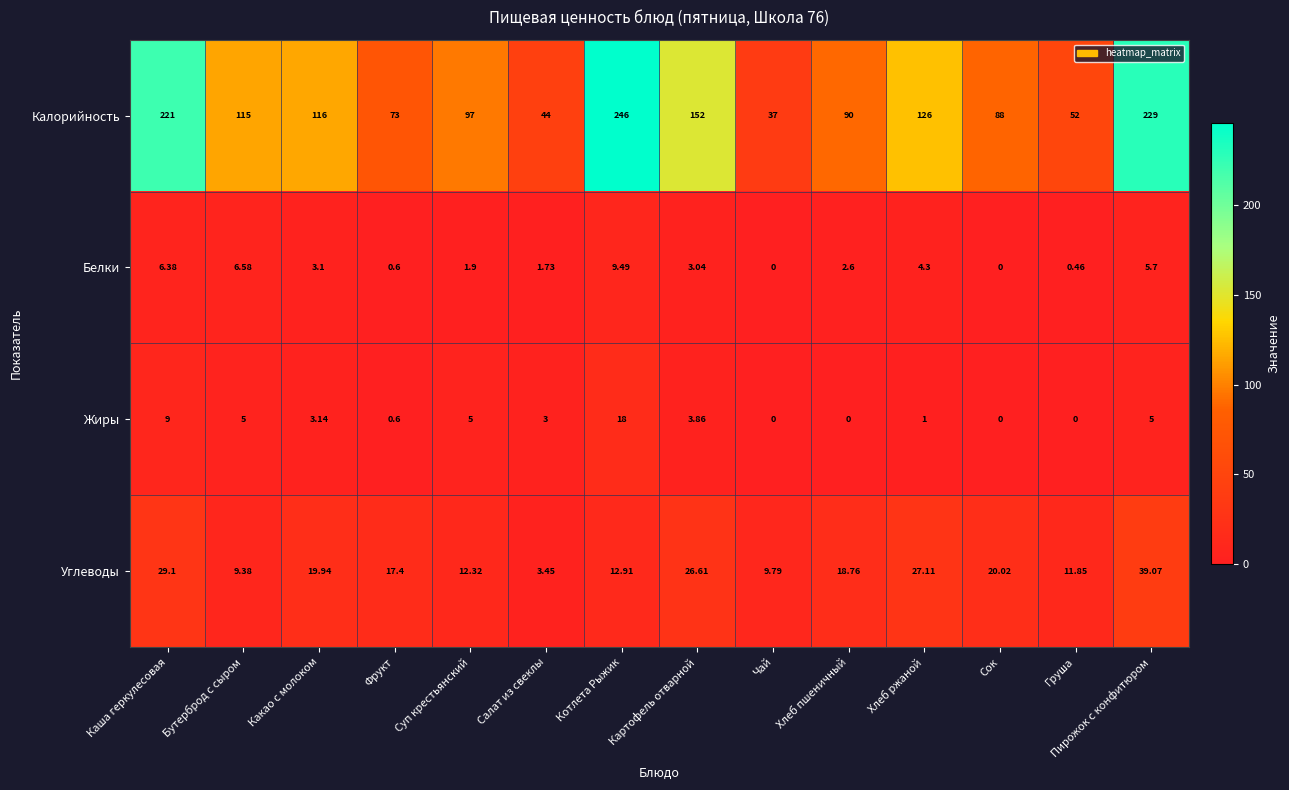

Count the number of data series in this chart.

4